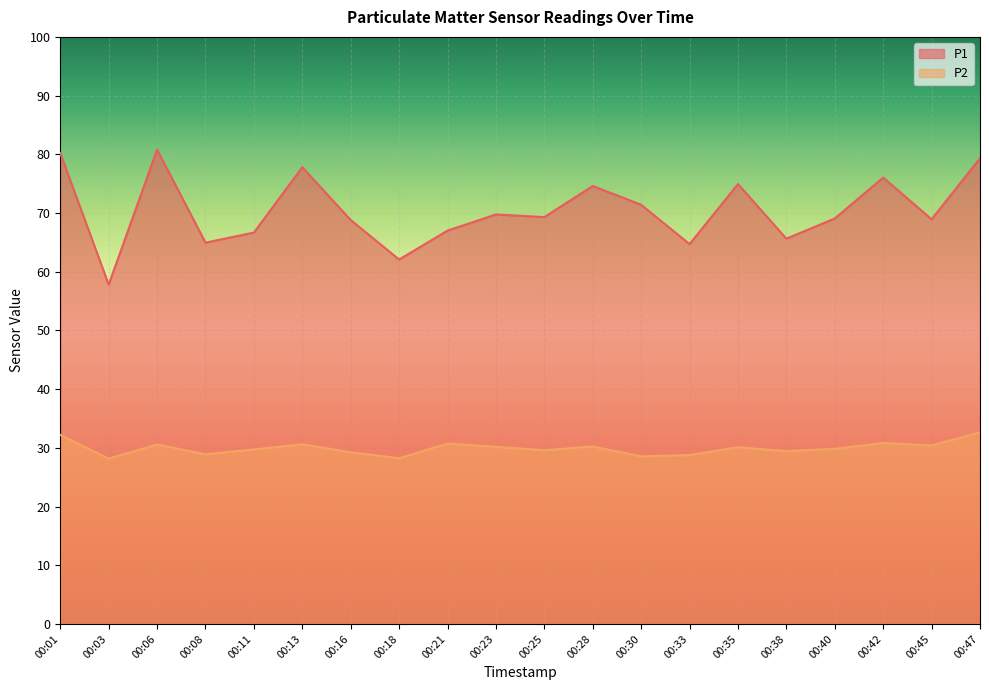

Is it true that P2 equals 19.3 at 00:35?

False